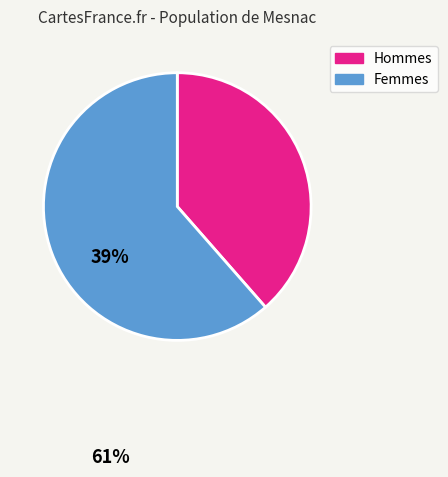

True or false: Hommes accounts for 52% of the total.

False